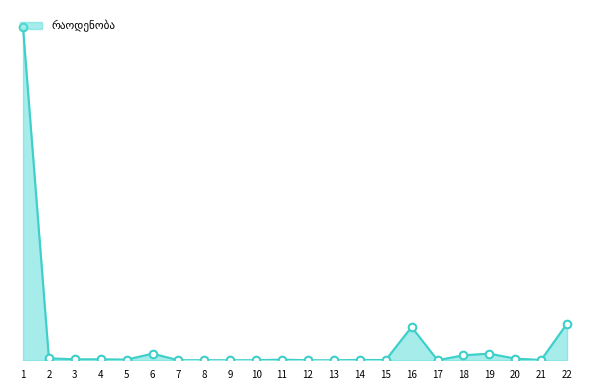

What is the change in value from 10 to 15?

+3.5